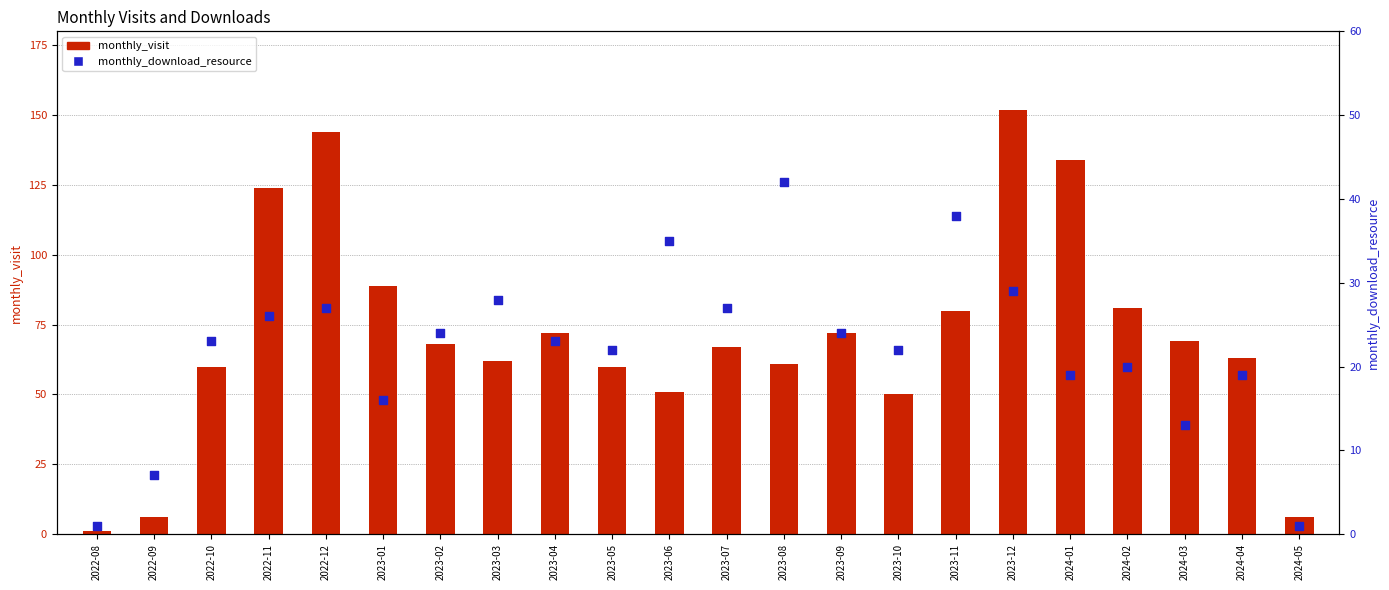

Which series contains the highest Y value?

monthly_visit